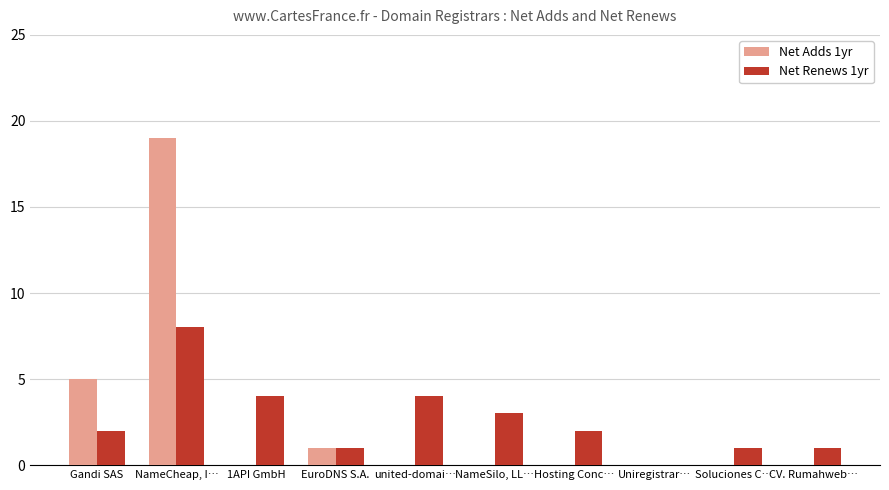

Is it true that Net Renews 1yr equals 12 at NameCheap, I…?

False